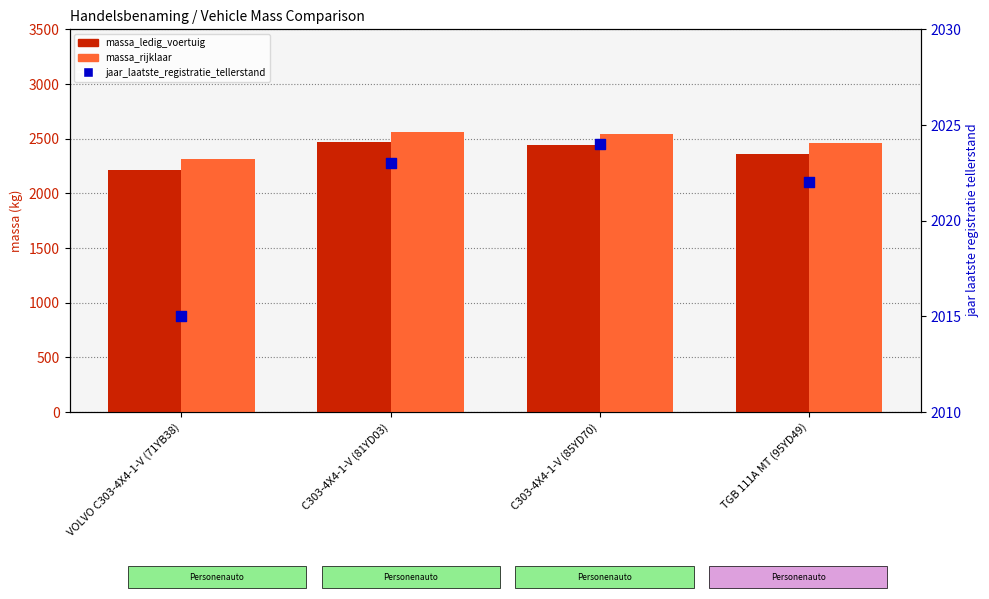

At which category is the sum across all series the highest?

C303-4X4-1-V (81YD03)